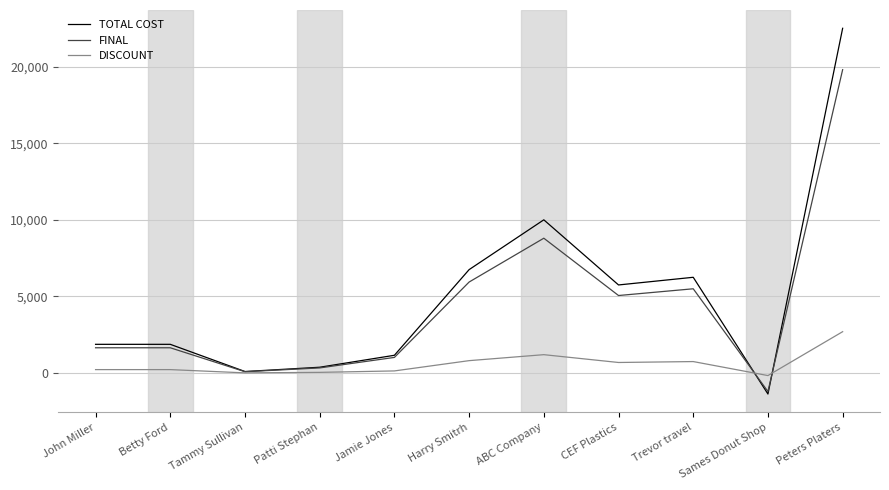

Which series changed the most between John Miller and Jamie Jones?

TOTAL COST